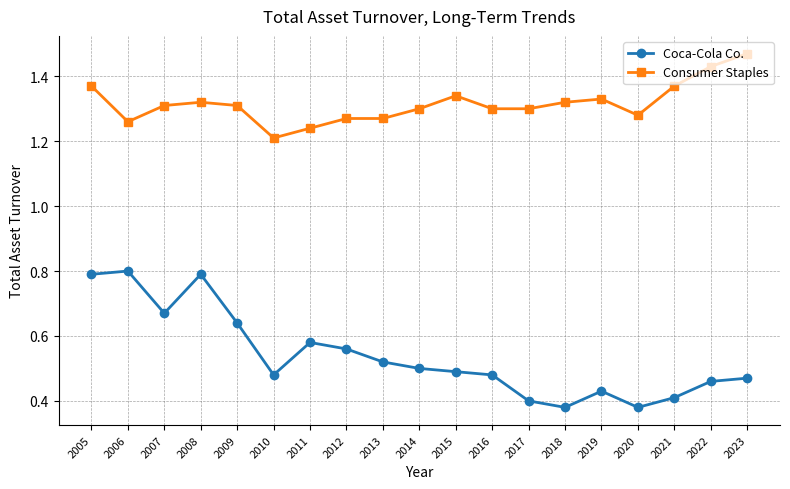

Count the Consumer Staples values in the range 1 to 2.

19